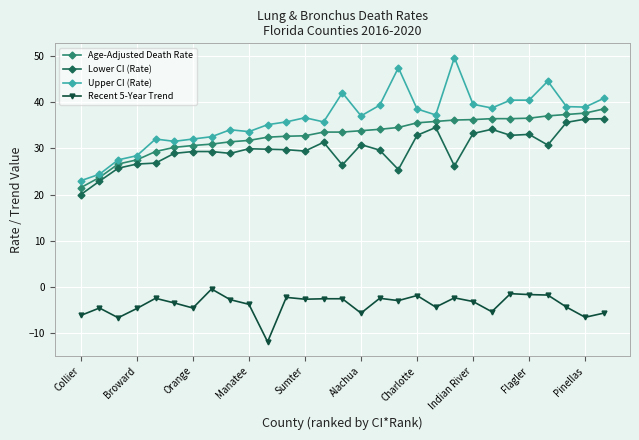

True or false: Lower CI (Rate) and Age-Adjusted Death Rate cross at least once.

False